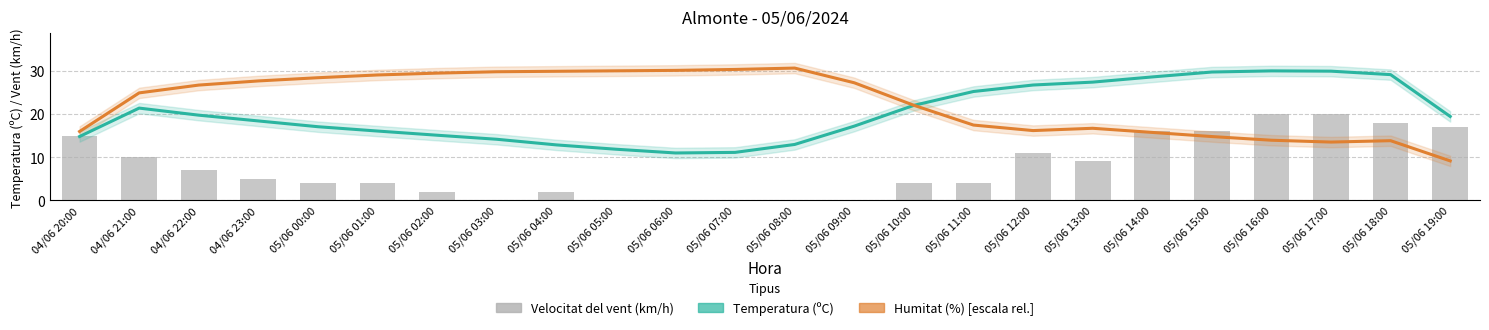

Are the bars horizontal?

No